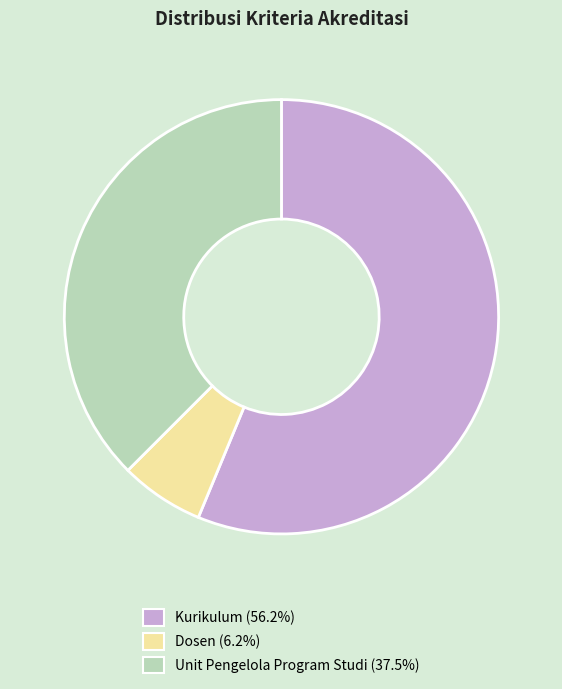

Do Dosen and Kurikulum together represent more than half of the pie?

Yes